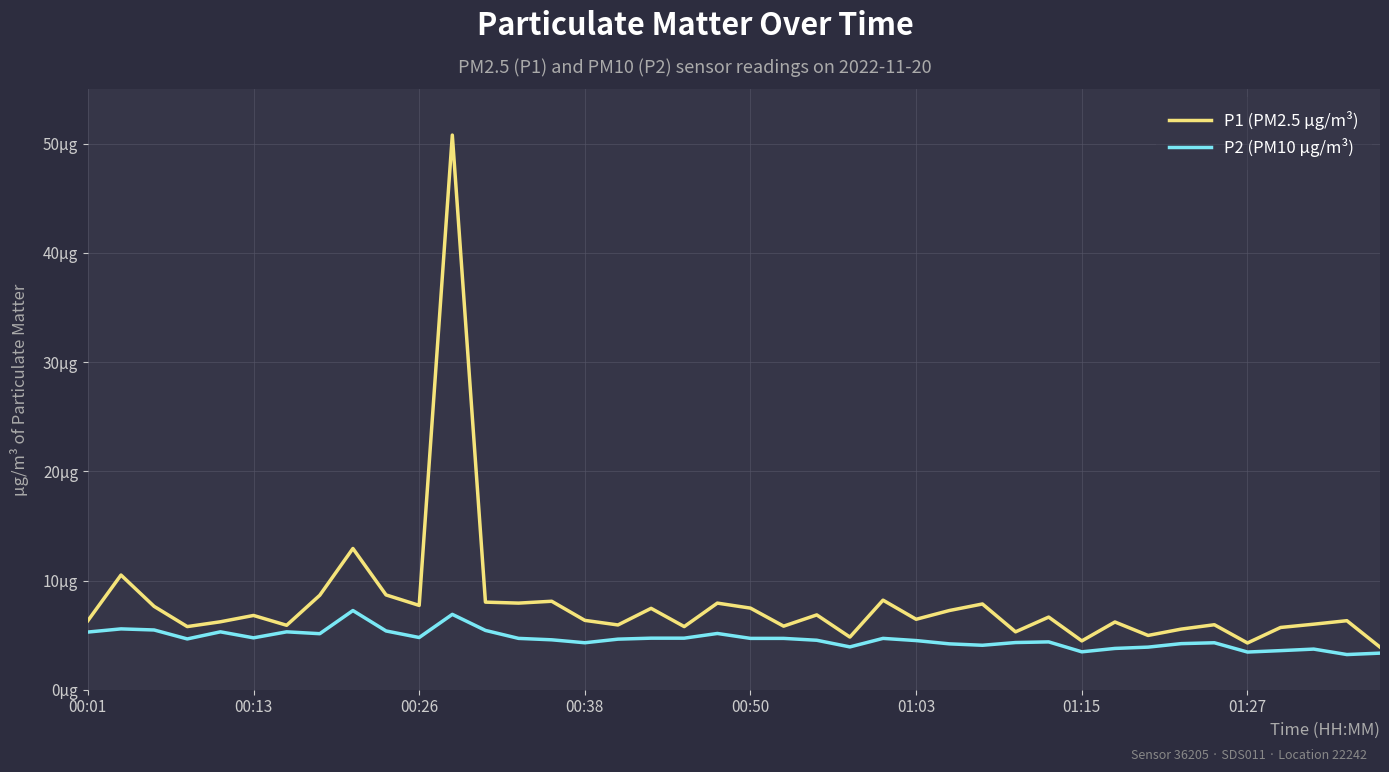

How many interior local peaks does the P2 (PM10 µg/m³) series have?

10